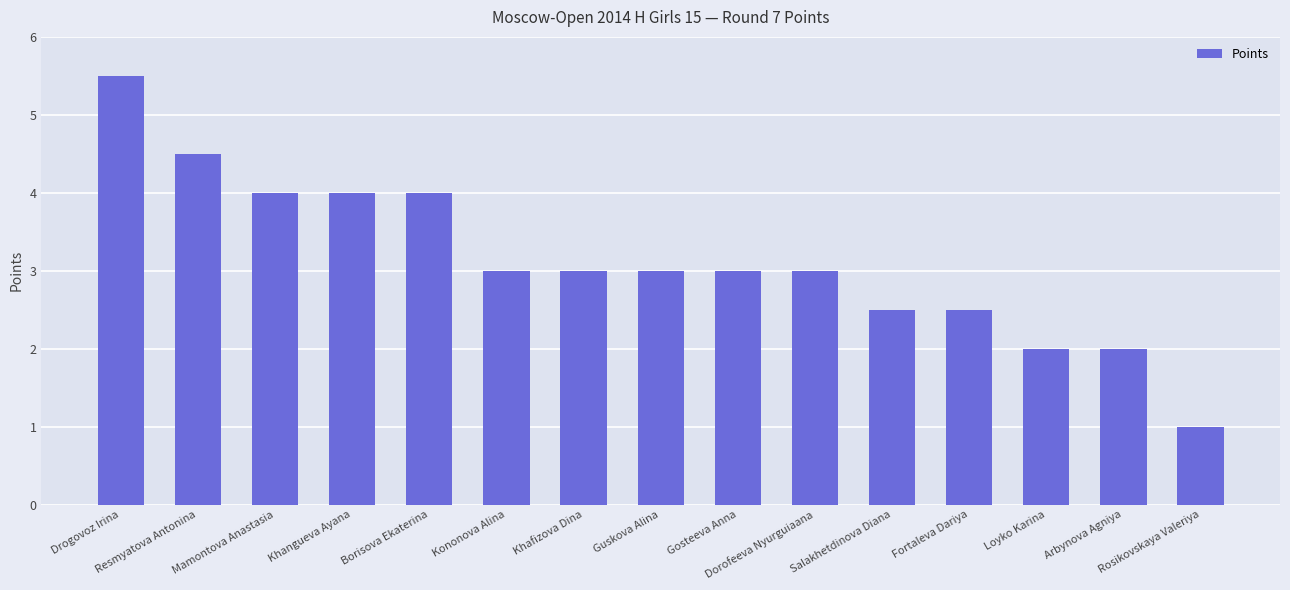

What is the difference between the second highest and minimum values?

3.5